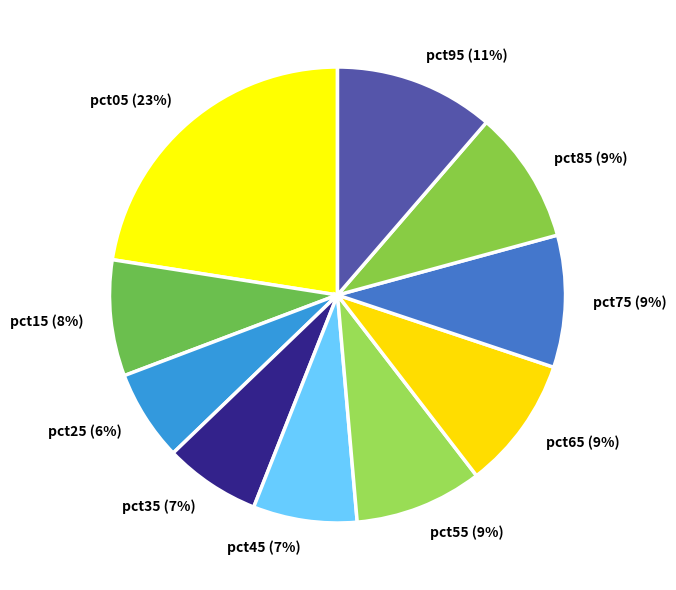

Is there a majority slice in this chart?

No